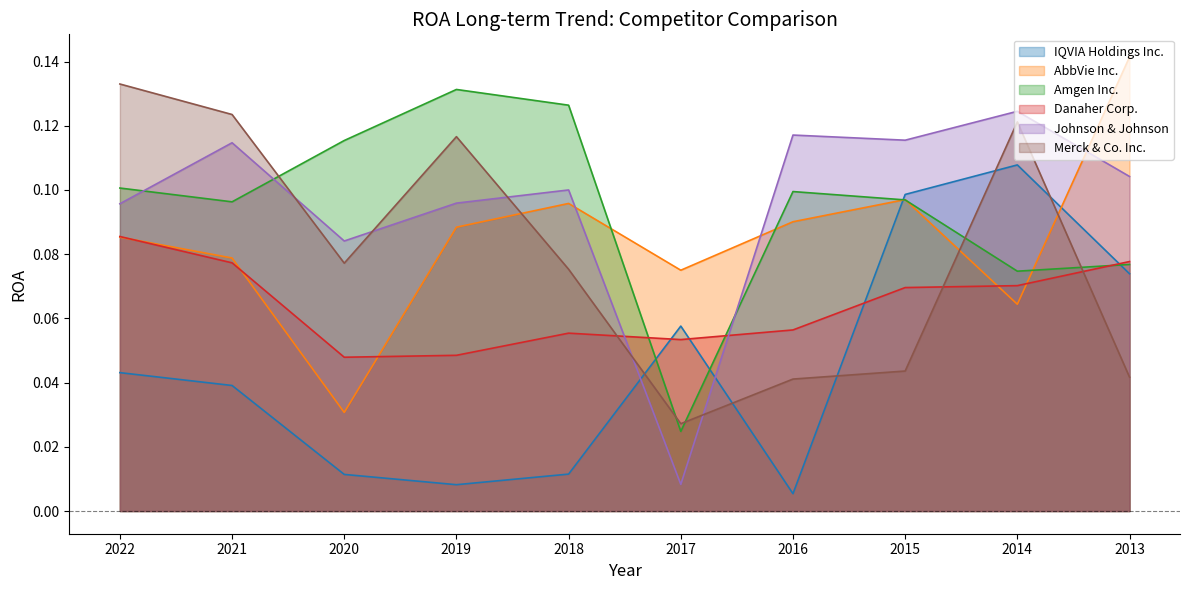

Which series has the widest spread of values?

Johnson & Johnson